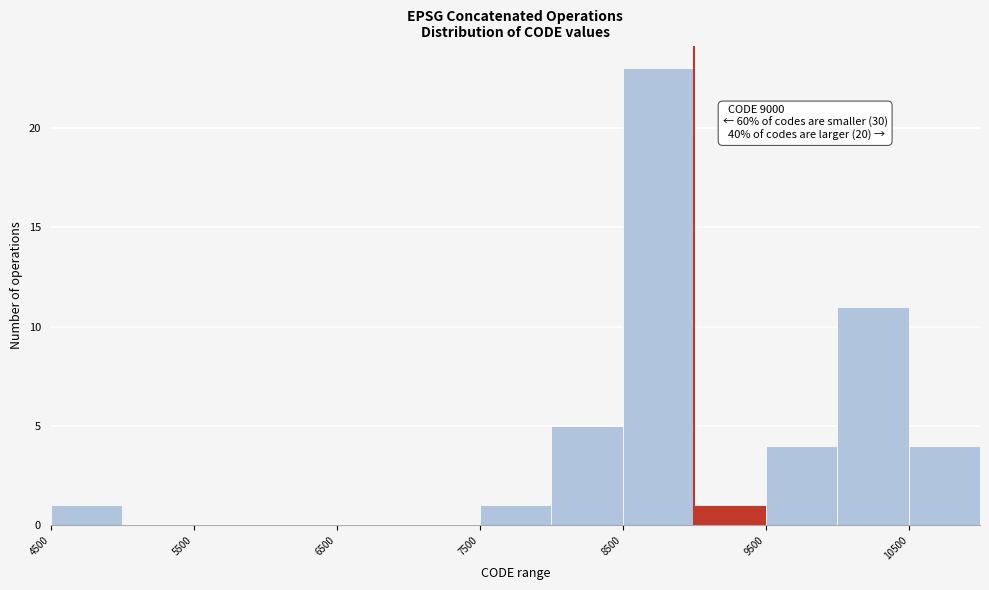

Which range on the x-axis has the tallest bar?

8500 to 9000